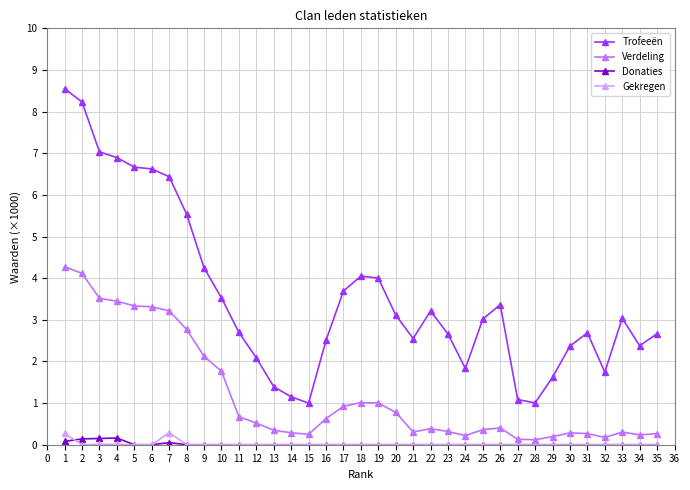

The Verdeling series shows 0.2 at 24. True or false?

True